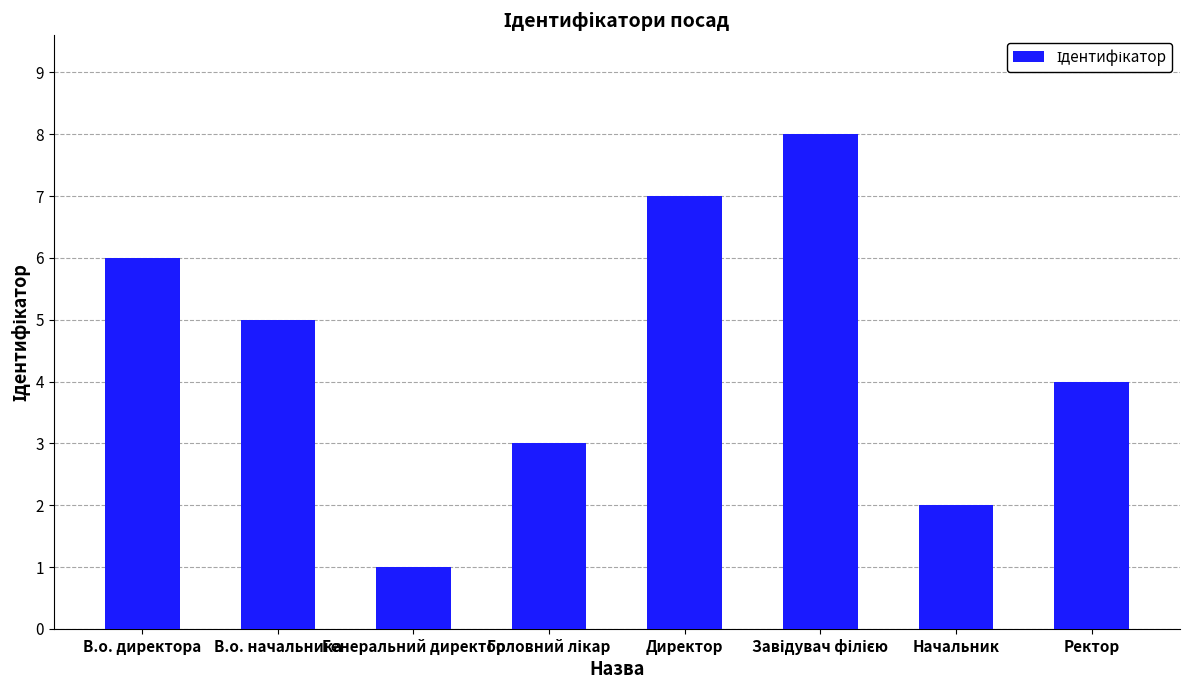

Read the value at Ректор.

4